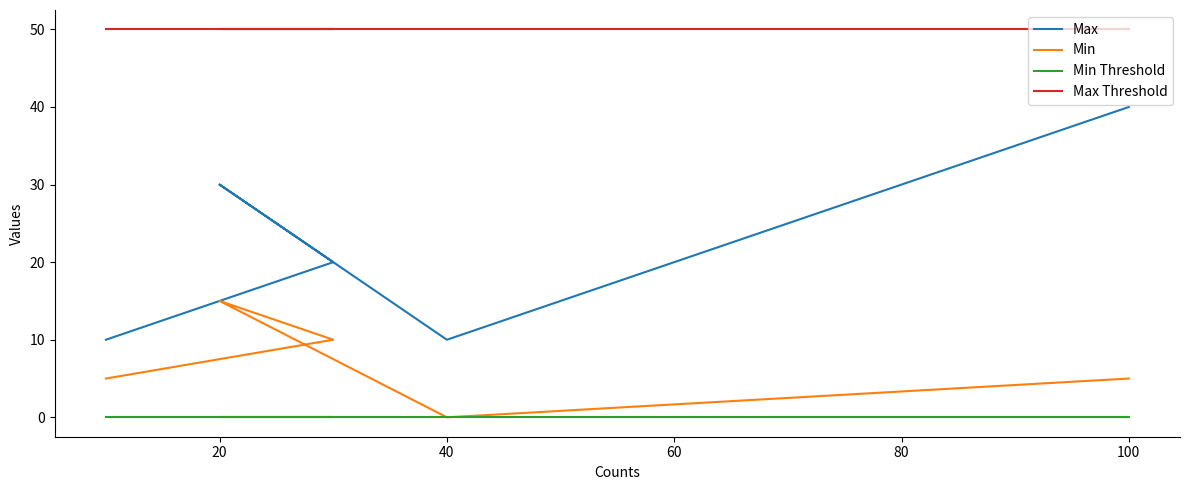

True or false: Min has a value of 5 at 20.

False